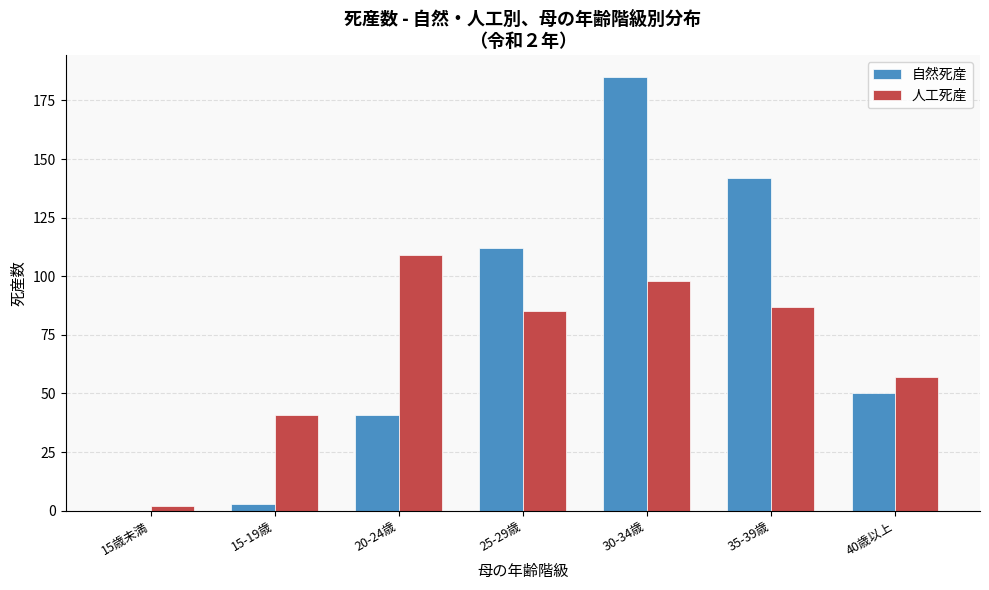

Reading left to right, list all the values displayed in this chart.

自然死産: 15歳未満=0	15-19歳=3	20-24歳=41	25-29歳=112	30-34歳=185	35-39歳=142	40歳以上=50
人工死産: 15歳未満=2	15-19歳=41	20-24歳=109	25-29歳=85	30-34歳=98	35-39歳=87	40歳以上=57